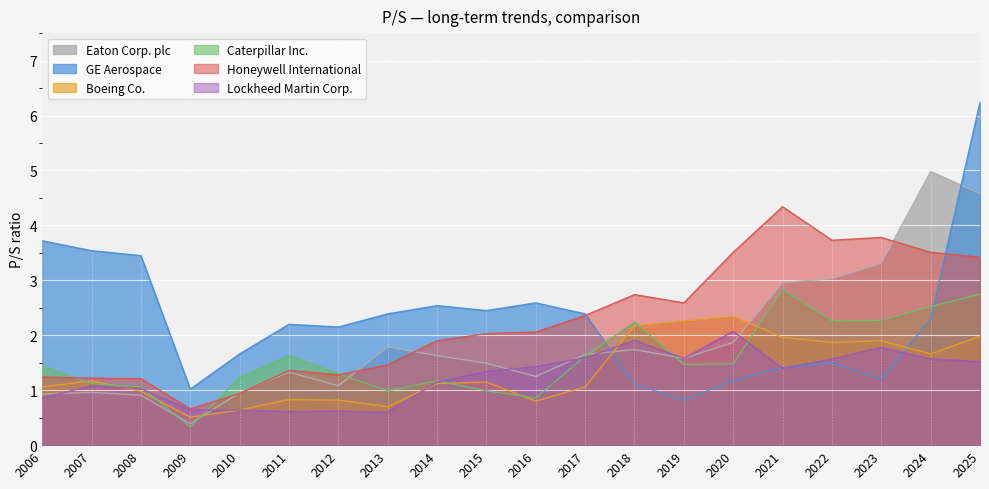

What is the minimum value for Eaton Corp. plc?

0.4